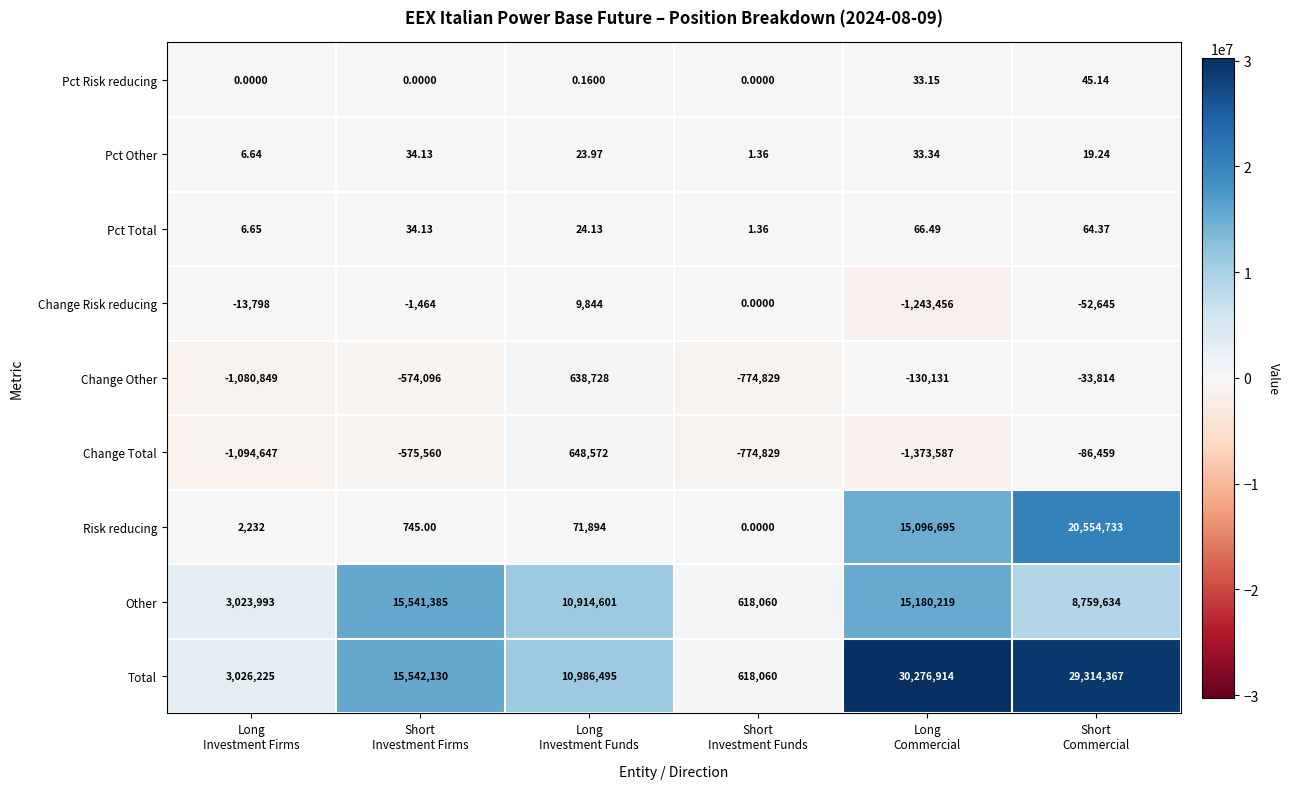

Which series has the largest range (max minus min)?

Total